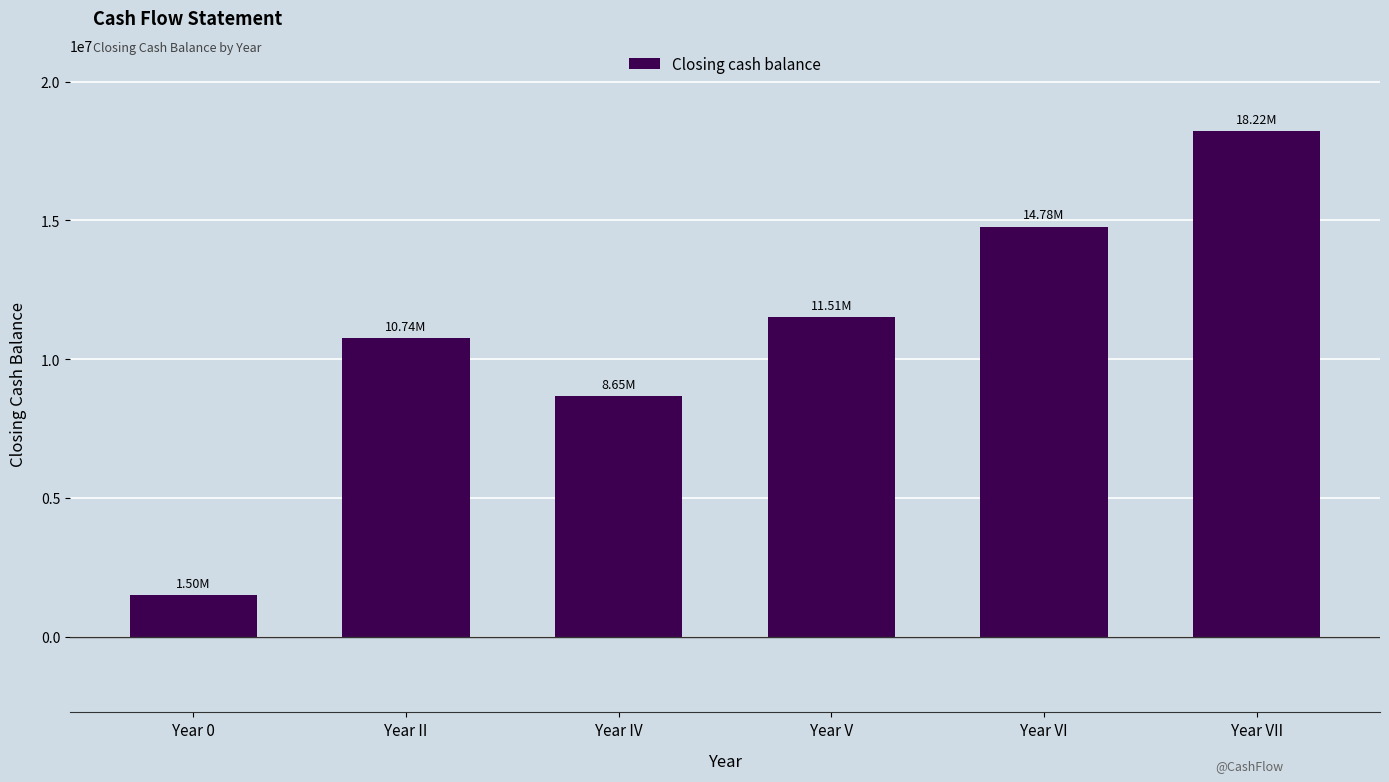

How many values are below 11507023?

3